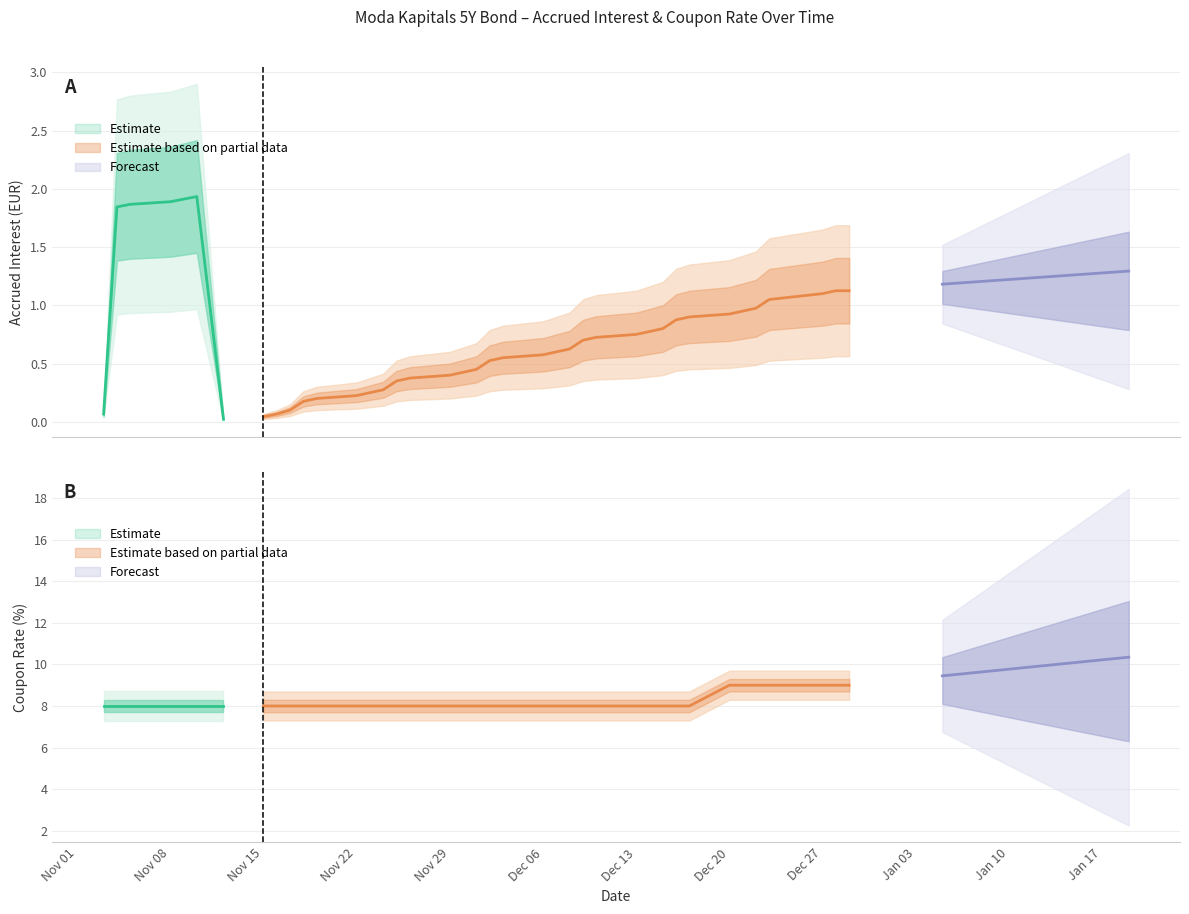

True or false: Coupon rate (%) has a value of 8.0 at 2021-12-15.

True